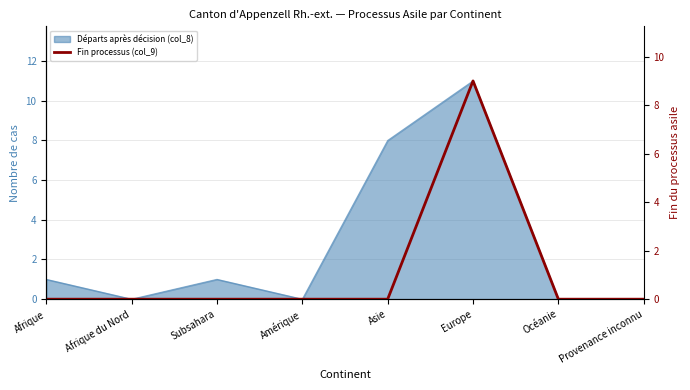

At which category does the data reach its first local peak?

Europe